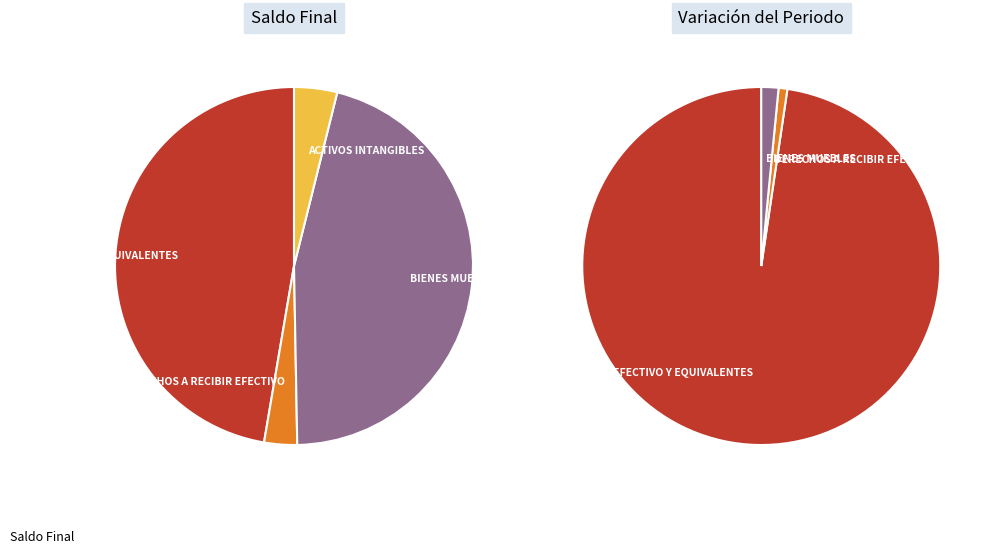

To the nearest percent, what percentage of the pie is DERECHOS A RECIBIR EFECTIVO?

3%